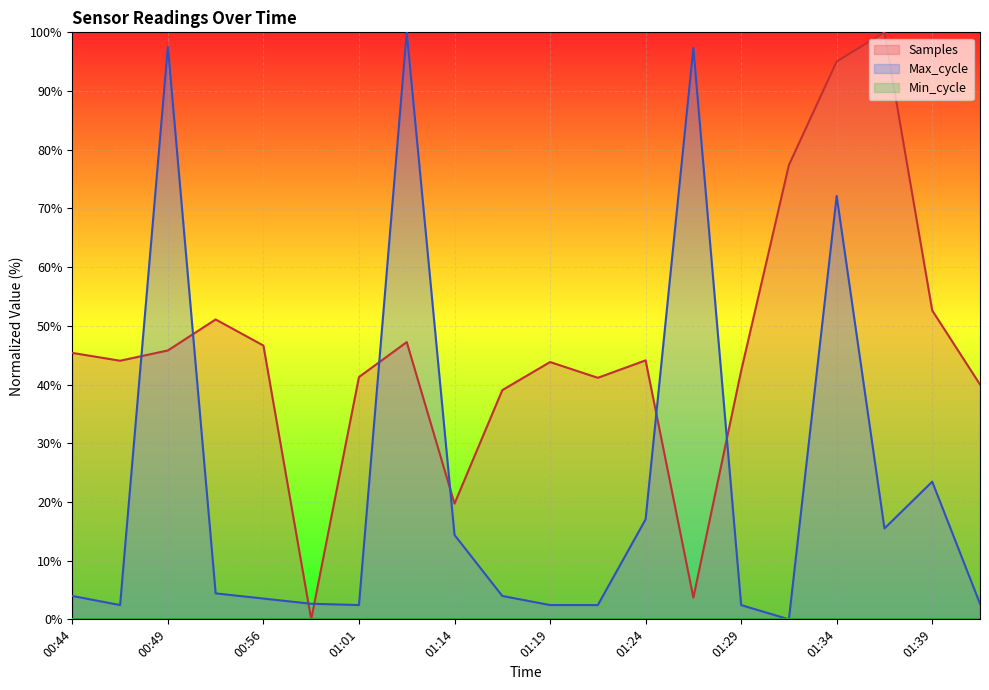

Reading right to left, transcribe all the data shown in this chart.

Samples: 01:41=40.0	01:39=52.6	01:36=100.0	01:34=95.0	01:31=77.4	01:29=42.3	01:27=3.7	01:24=44.1	01:22=41.1	01:19=43.8	01:17=39.0	01:14=19.7	01:12=47.2	01:01=41.3	00:59=0.0	00:56=46.6	00:54=51.1	00:49=45.8	00:46=44.1	00:44=45.4
Max_cycle: 01:41=2.7	01:39=23.5	01:36=15.5	01:34=72.1	01:31=0.0	01:29=2.4	01:27=97.3	01:24=17.0	01:22=2.4	01:19=2.4	01:17=4.0	01:14=14.4	01:12=100.0	01:01=2.4	00:59=2.7	00:56=3.5	00:54=4.4	00:49=97.6	00:46=2.4	00:44=4.0